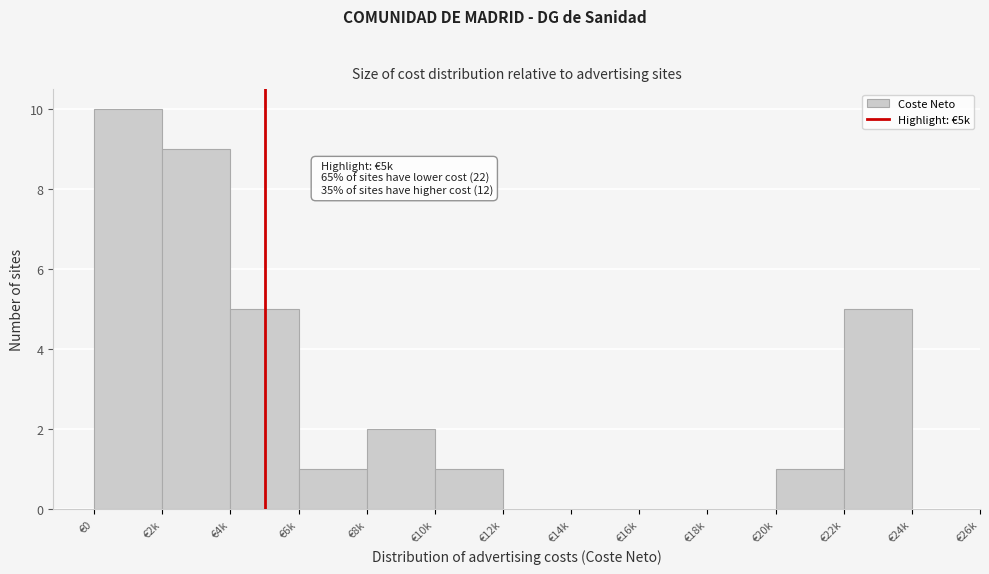

Reading left to right, extract all data points from this chart.

€0=10	€2k=9	€4k=5	€6k=1	€8k=2	€10k=1	€12k=0	€14k=0	€16k=0	€18k=0	€20k=1	€22k=5